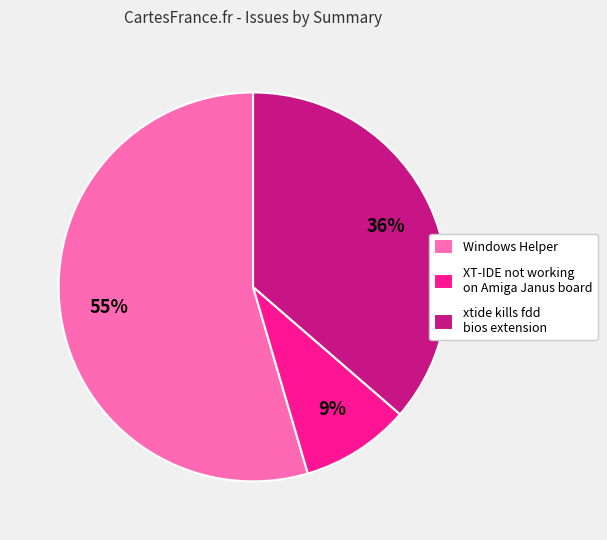

Rank the categories by value from lowest to highest.

XT-IDE not working on Amiga Janus board, xtide kills fdd bios extension, Windows Helper